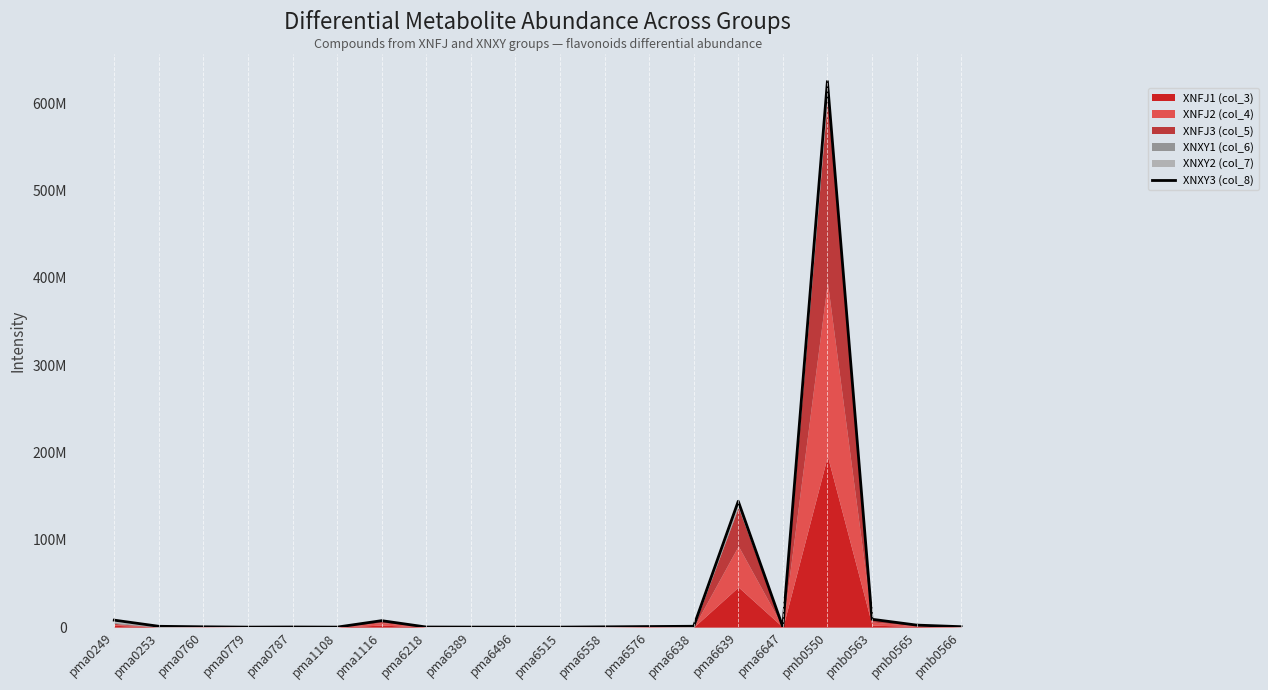

What is the label of the 19th point from the left?

pmb0565